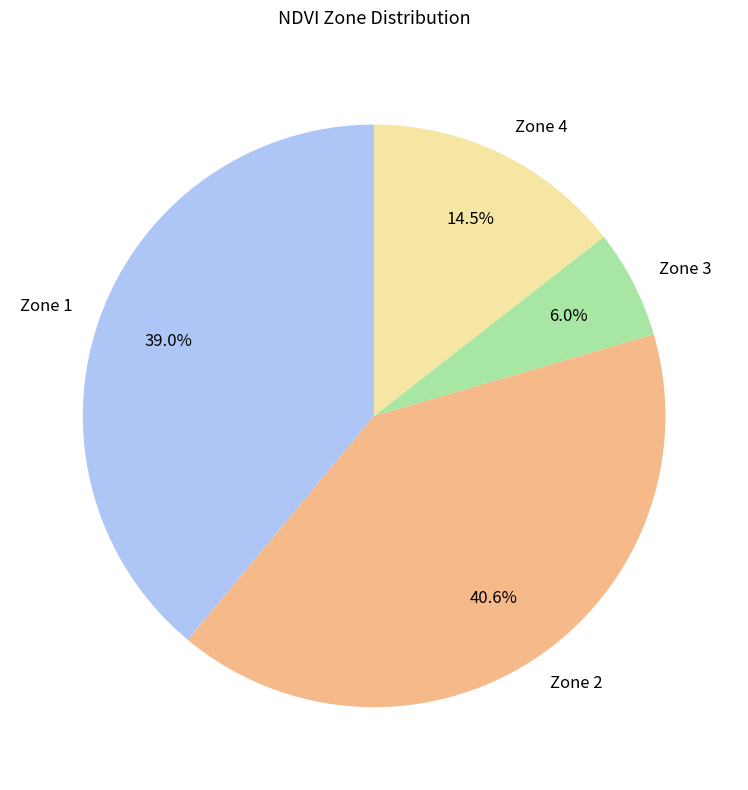

True or false: Zone 1 accounts for 51% of the total.

False